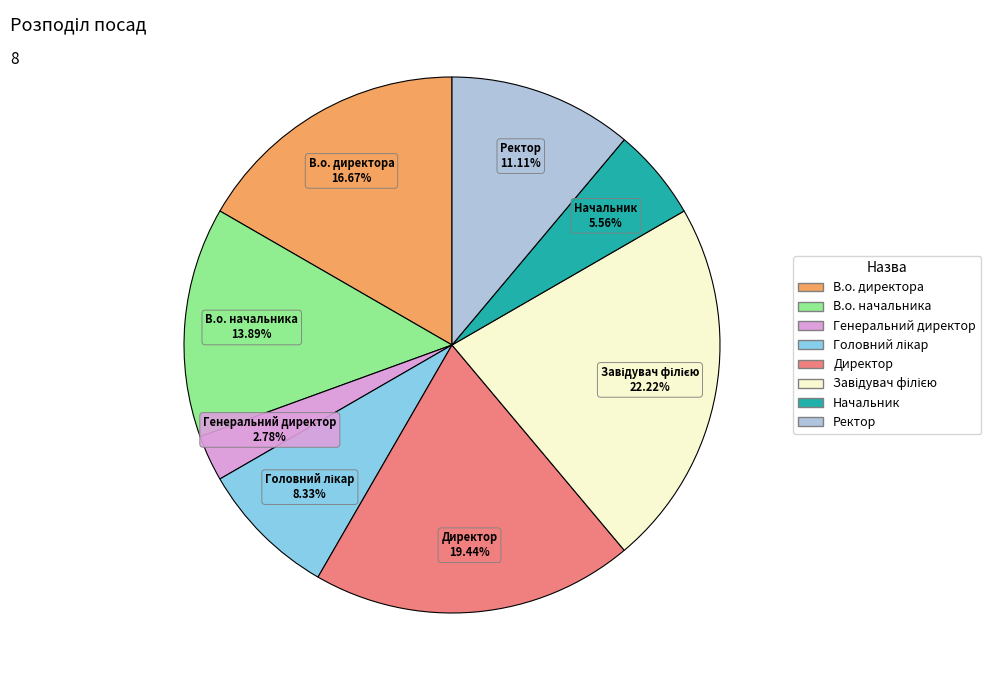

How many segments does this pie chart have?

8